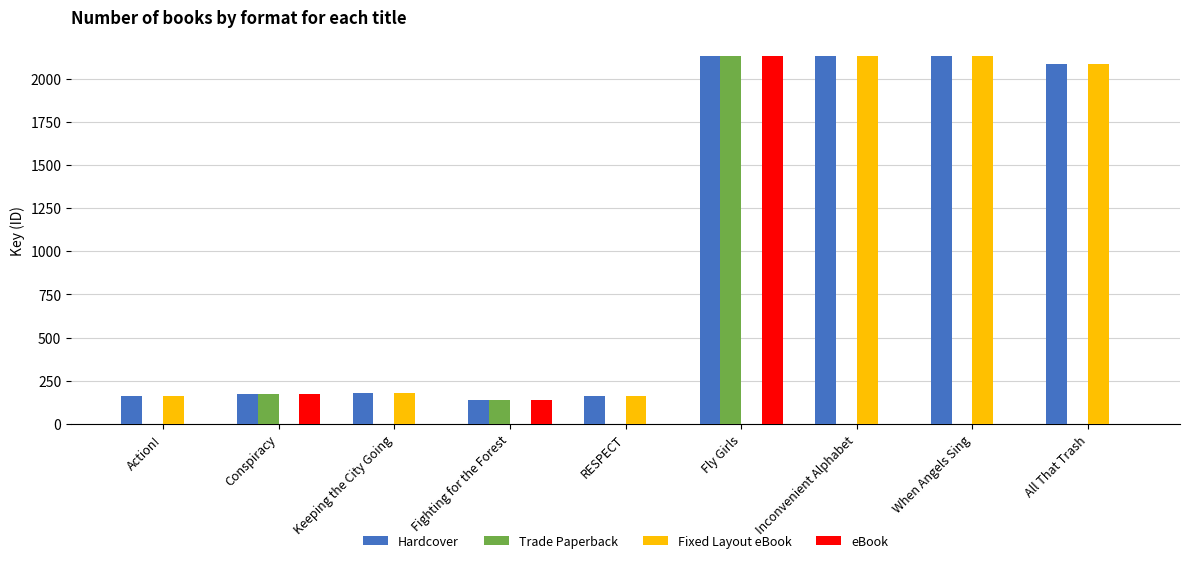

The Hardcover series shows 85.3 at Conspiracy. True or false?

False